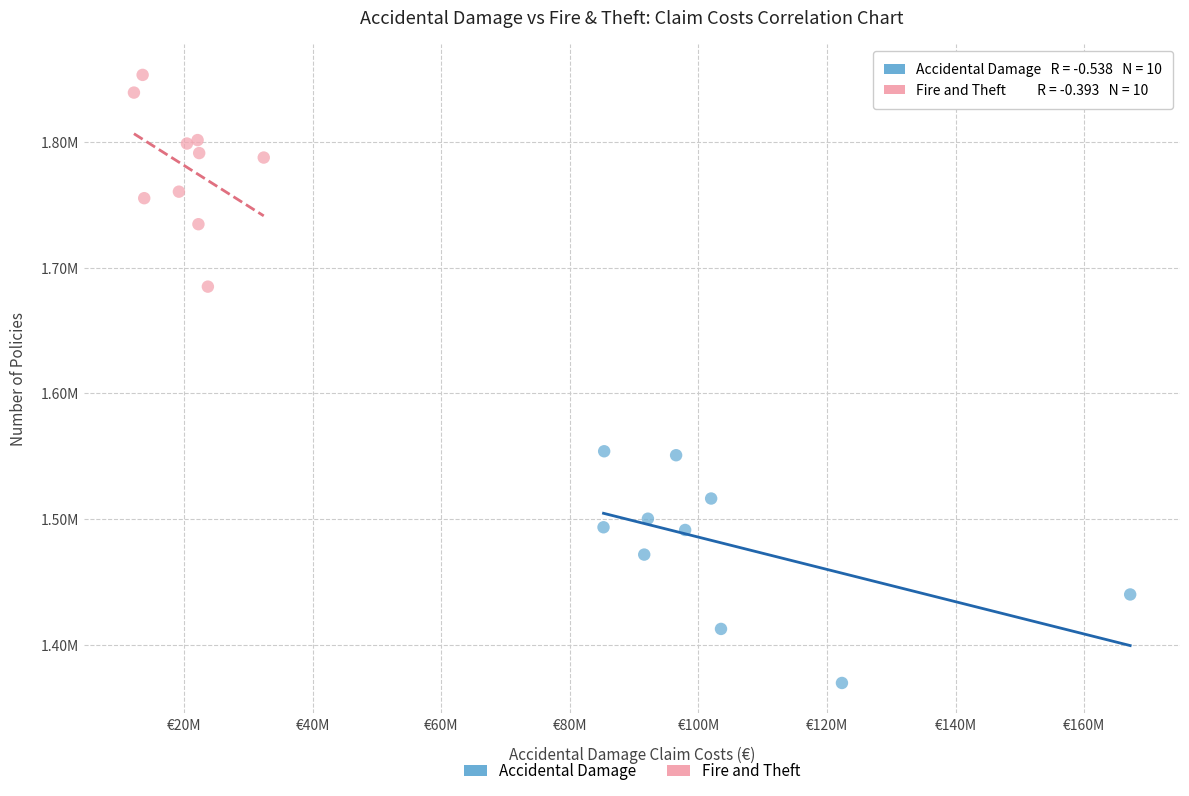

What are all the series names shown in the legend?

Accidental Damage, Fire and Theft